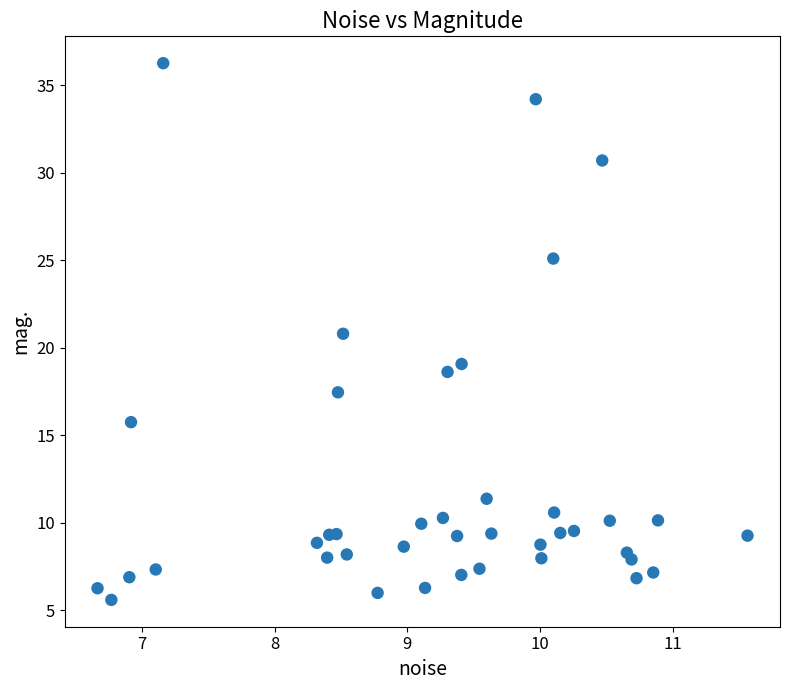

What is the range of Y values (max minus min)?

30.7